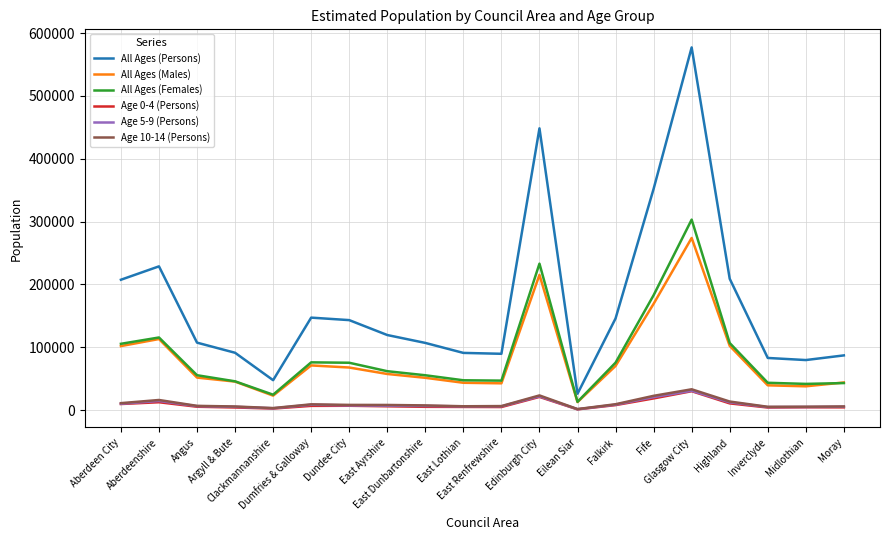

What is the lowest value of the All Ages (Persons) series?

26100